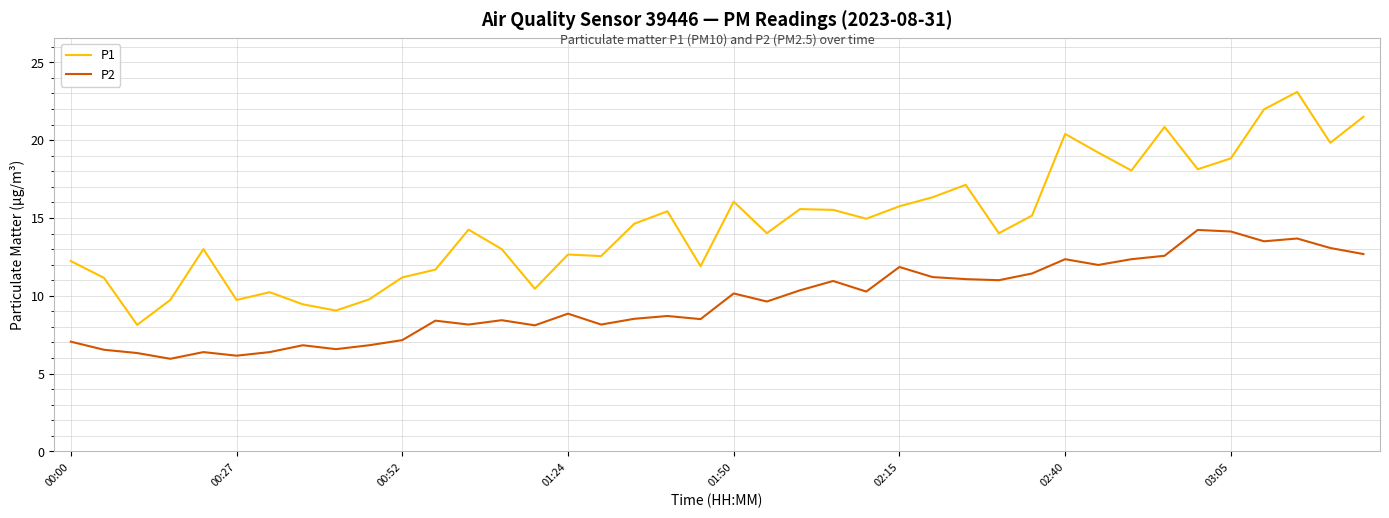

True or false: P1 and P2 cross at least once.

False